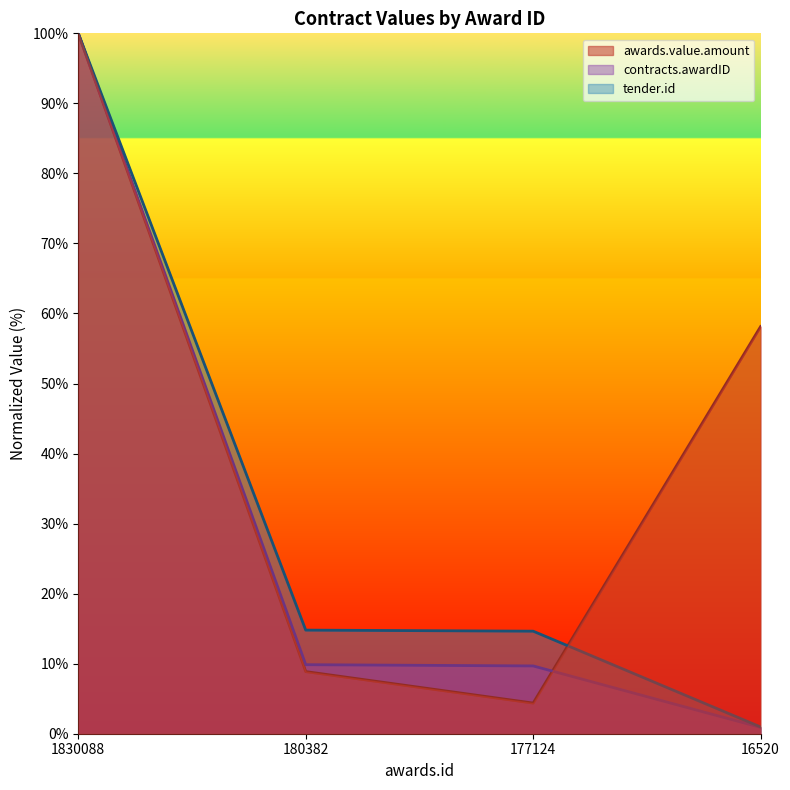

How many categories are shown in the chart?

4